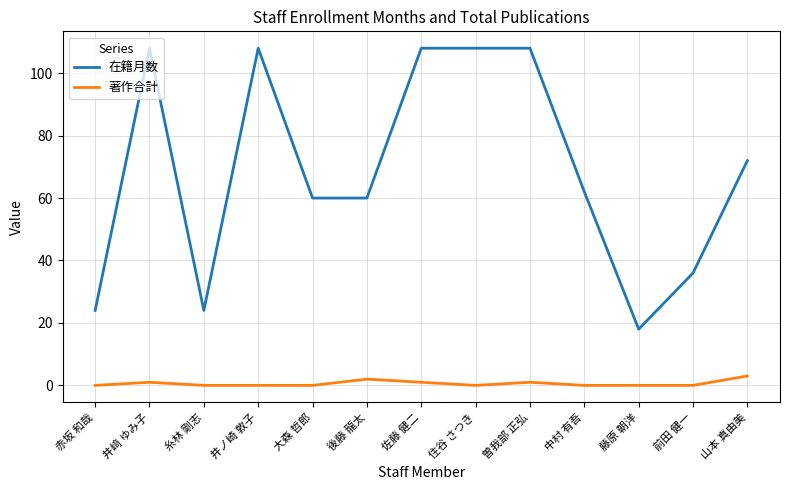

Which series has the largest total across all categories?

在籍月数